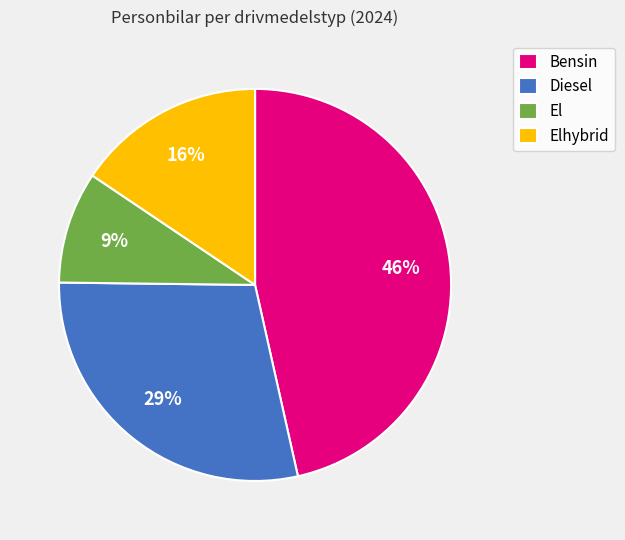

Is there a majority slice in this chart?

No